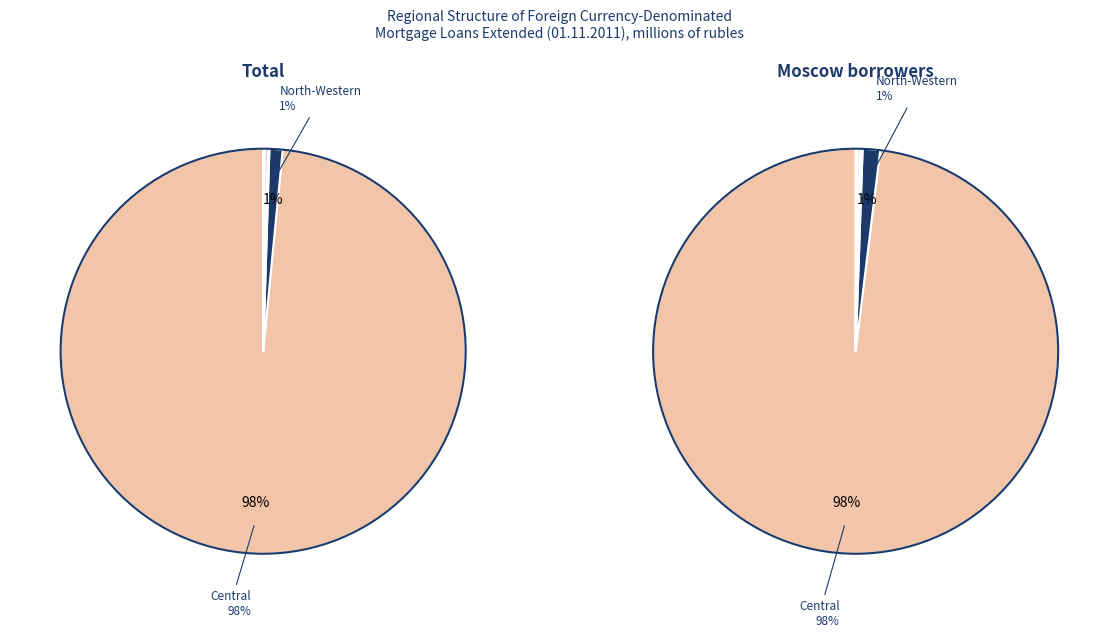

Which series changed the most between values_total and values_moscow?

values_total